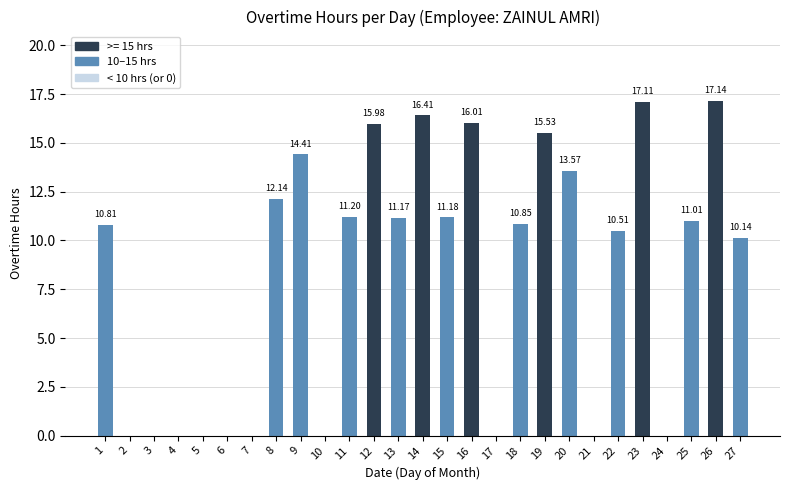

What is the sum of the values at 27 and 19?

25.7